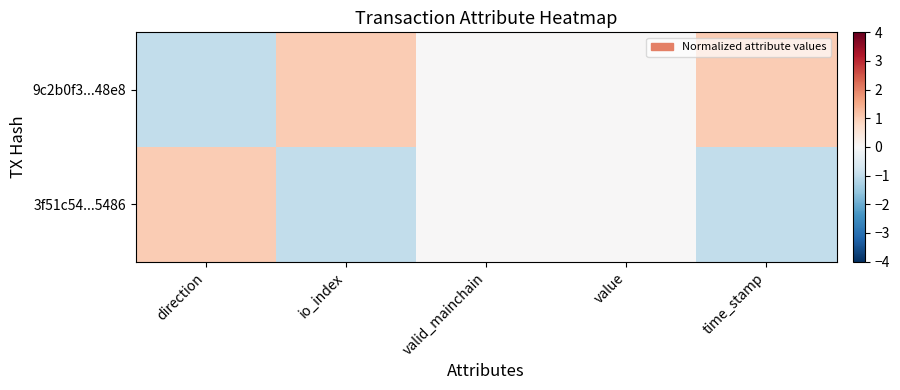

At direction, list the series in order from largest to smallest.

3f51c54...5486, 9c2b0f3...48e8